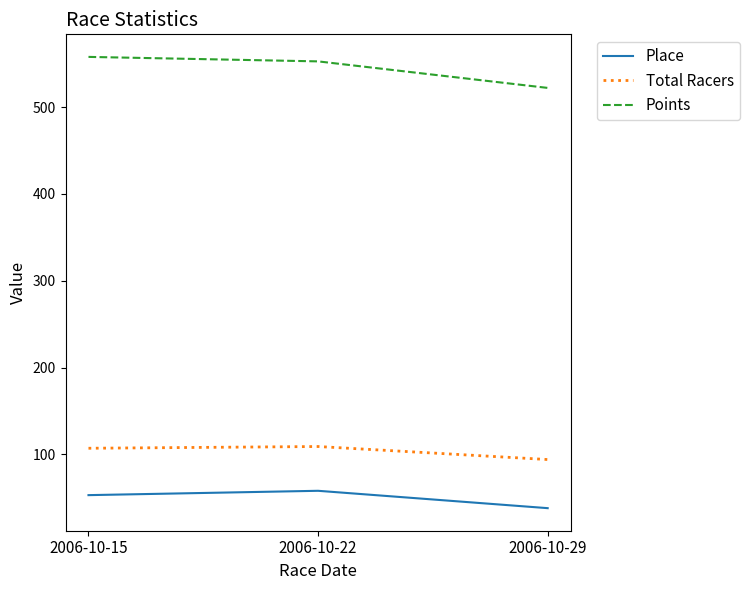

What is the difference between the Place values at 2006-10-29 and 2006-10-22?

20.0